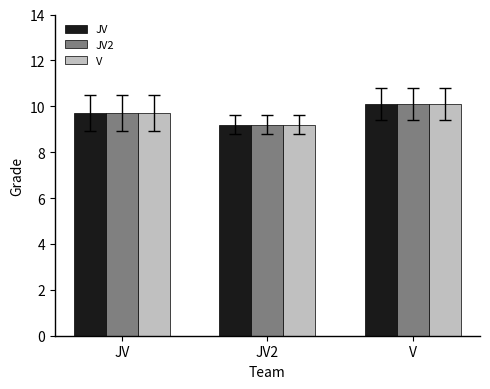

What is the difference between the V values at JV and V?

0.4